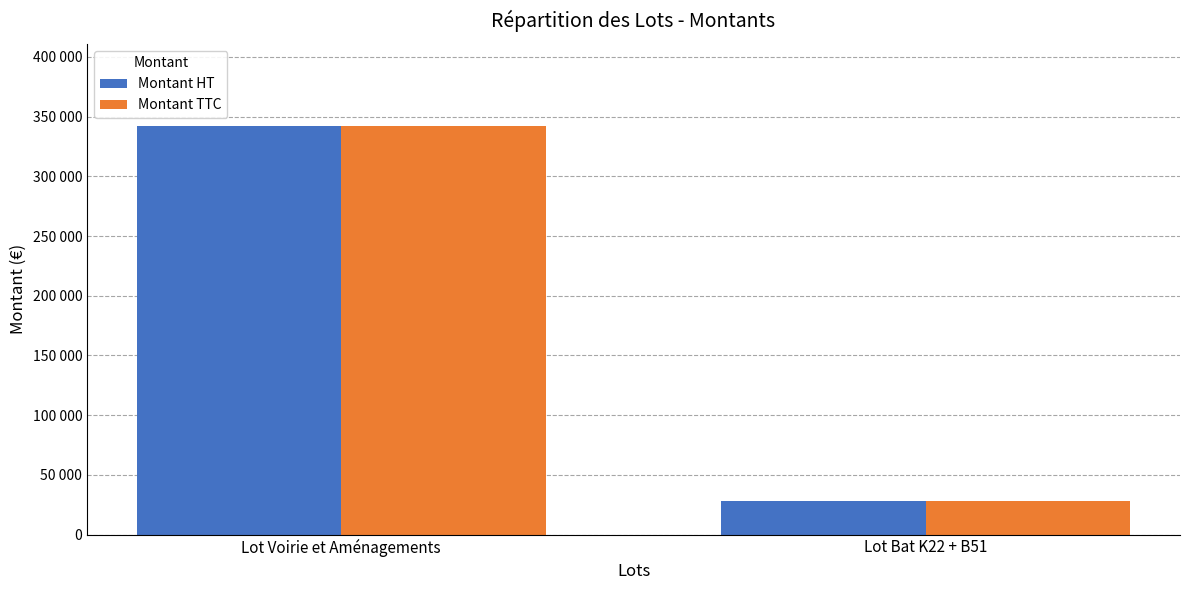

The Montant TTC series shows 342440 at Lot Voirie et Aménagements. True or false?

True